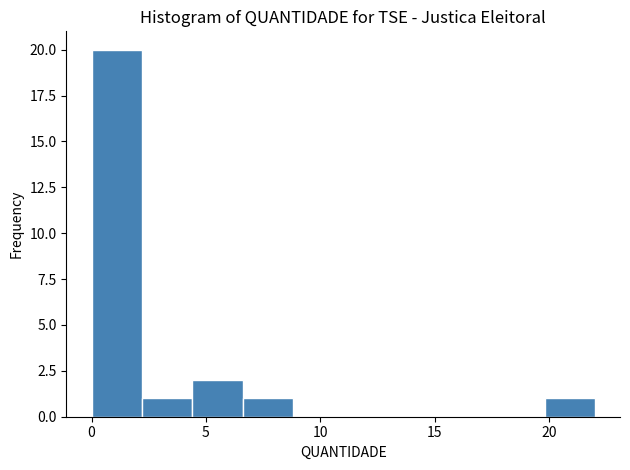

Reading left to right, transcribe this chart: for each bar, give the range it covers on the x-axis and its height. Neither the bar edges nor the heights are printed on the chart, so give them approximately, as read against the axes.

0.0 to 2.2: 20
2.2 to 4.4: 1
4.4 to 6.6: 2
6.6 to 8.8: 1
8.8 to 11.0: 0
11.0 to 13.2: 0
13.2 to 15.4: 0
15.4 to 17.6: 0
17.6 to 19.8: 0
19.8 to 22.0: 1